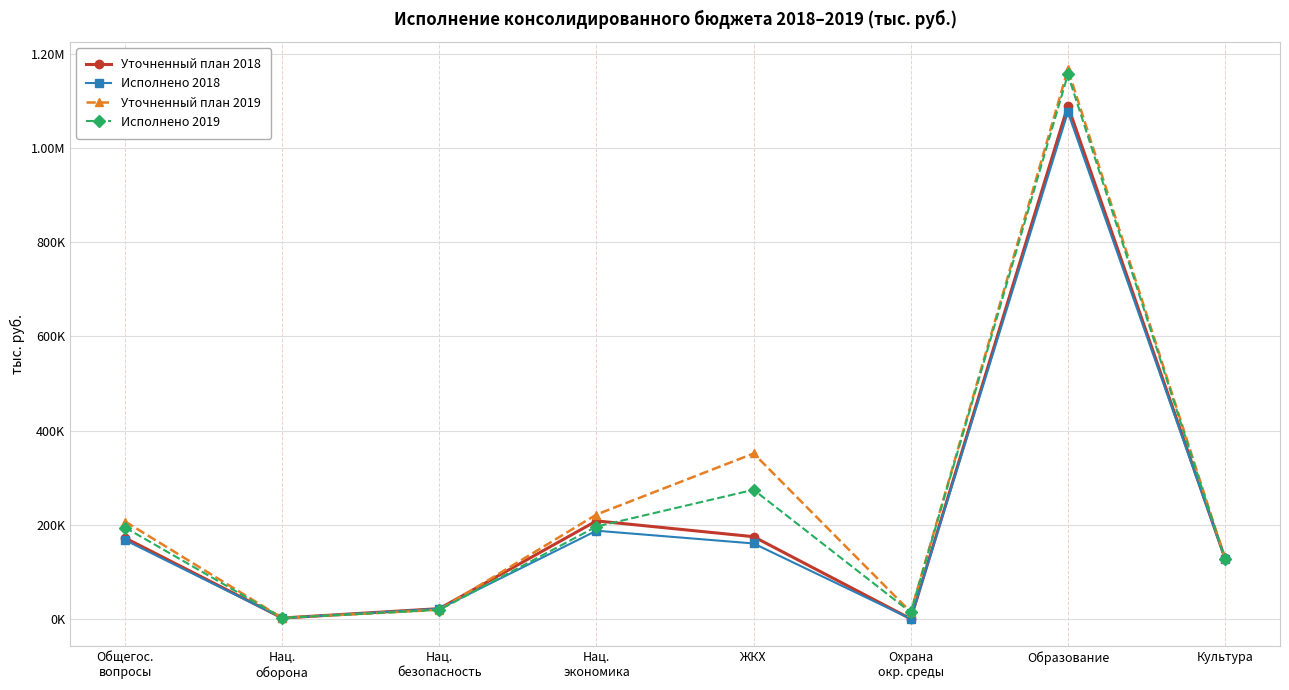

What is the label of the 8th point from the right?

Общегос.
вопросы